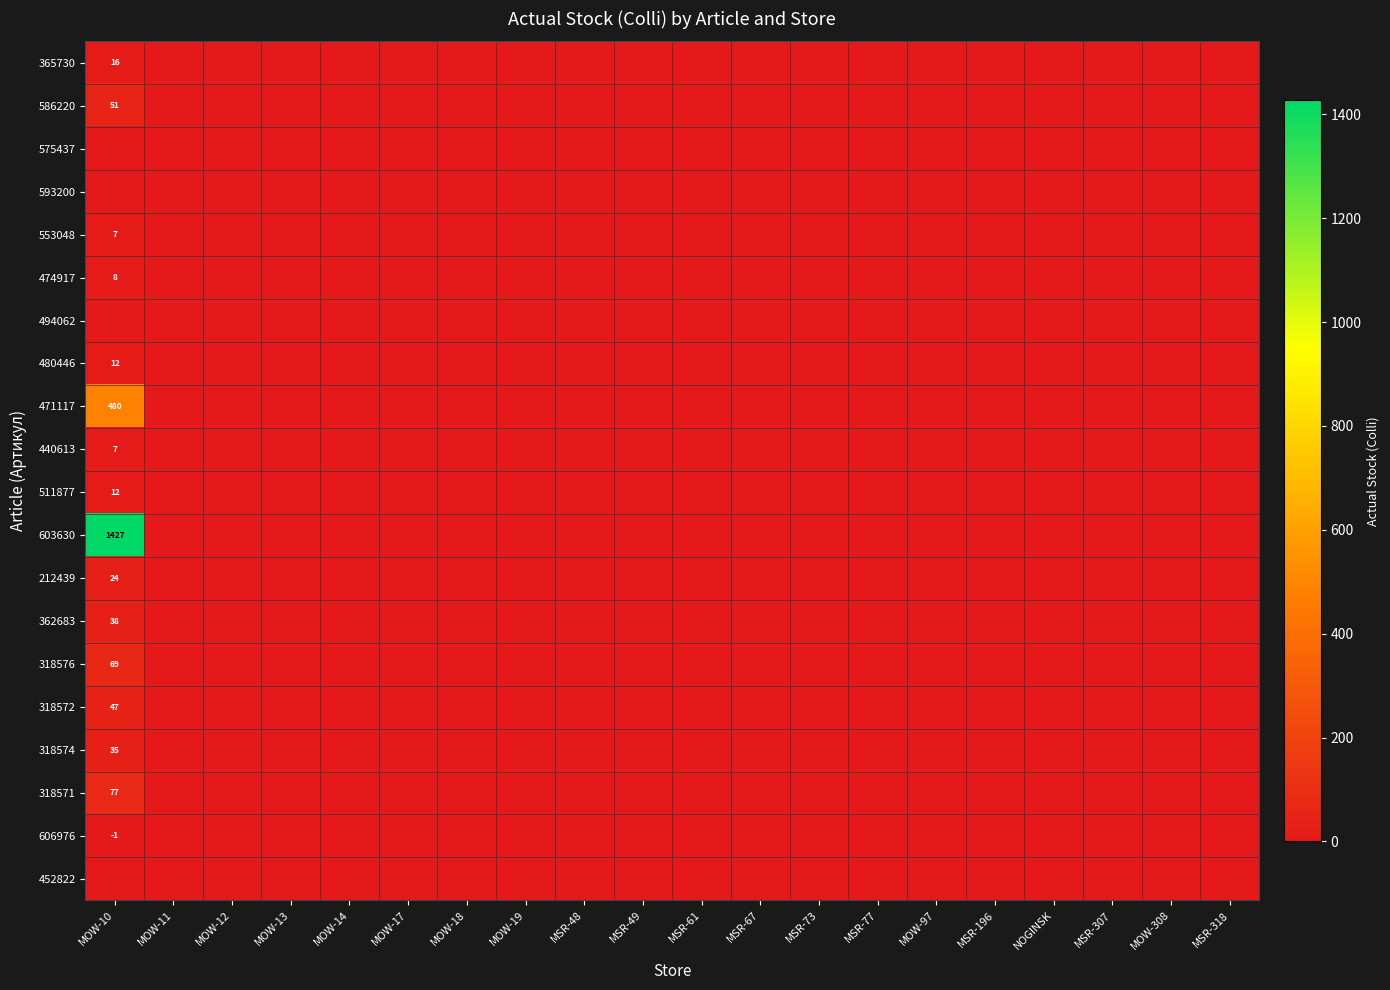

Is the value of 474917 at MOW-17 greater than the value of 593200 at NOGINSK?

No